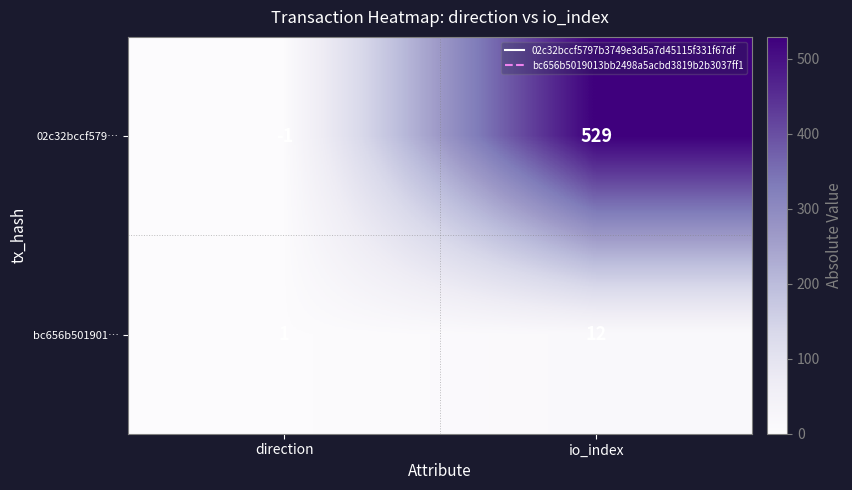

The 02c32bccf579… series shows 943 at io_index. True or false?

False